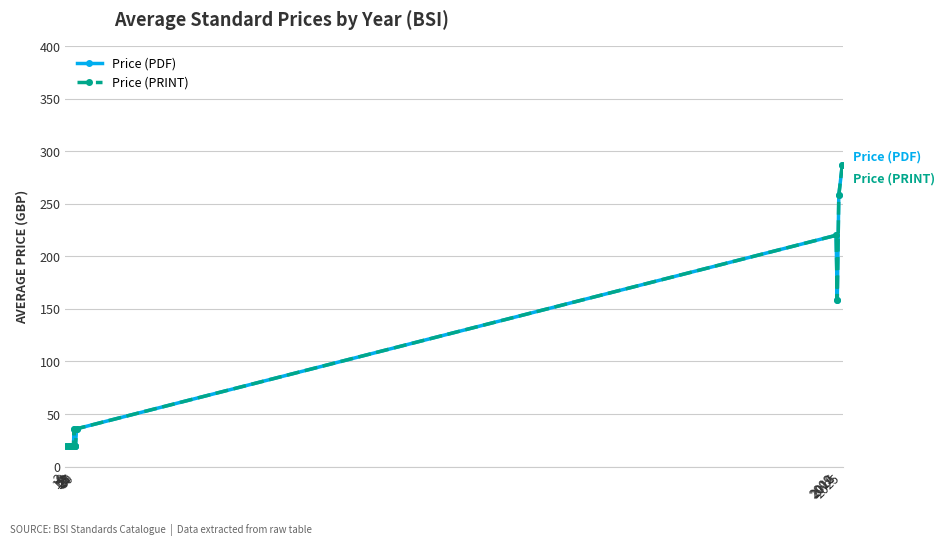

Is this an area chart (filled region under the line)?

No